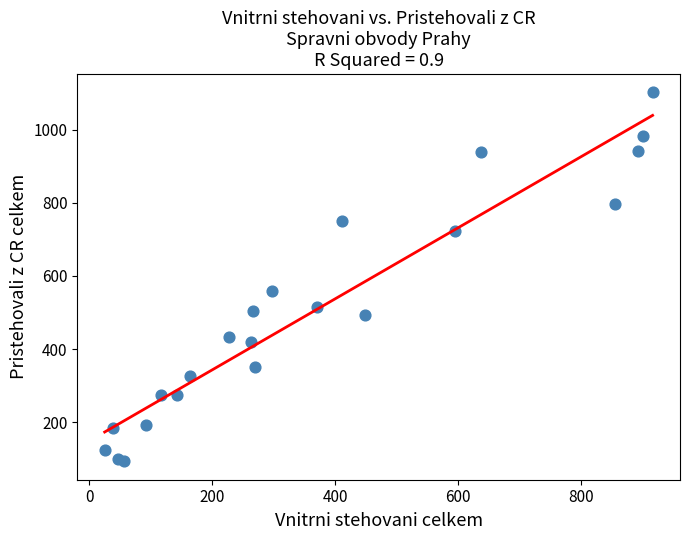

What Y value in the scatter plot is closest to 597?

560